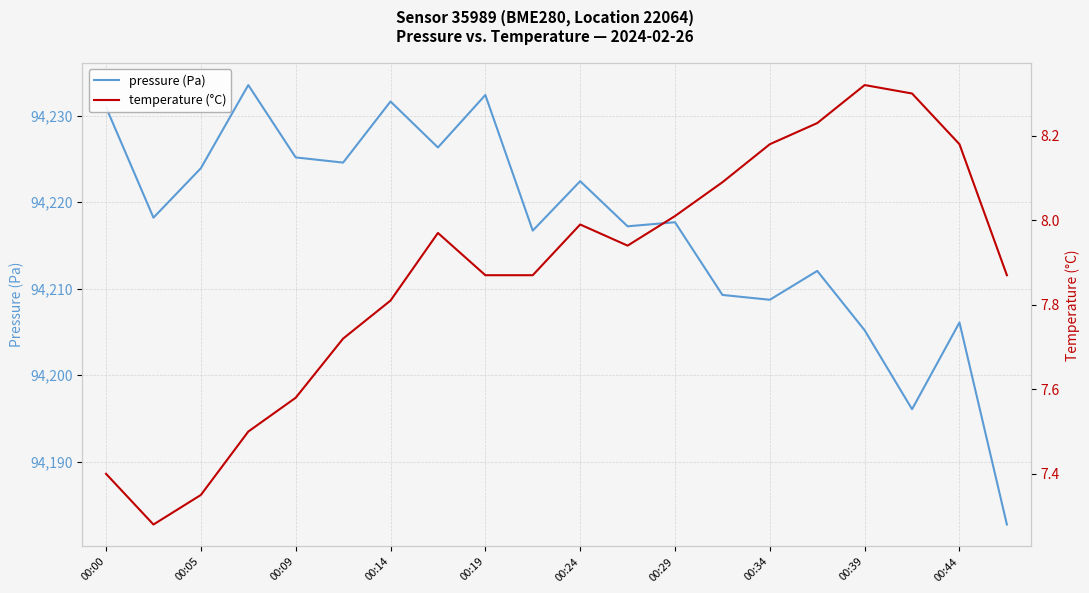

Is it true that pressure (Pa) equals 38270.3 at 00:29?

False